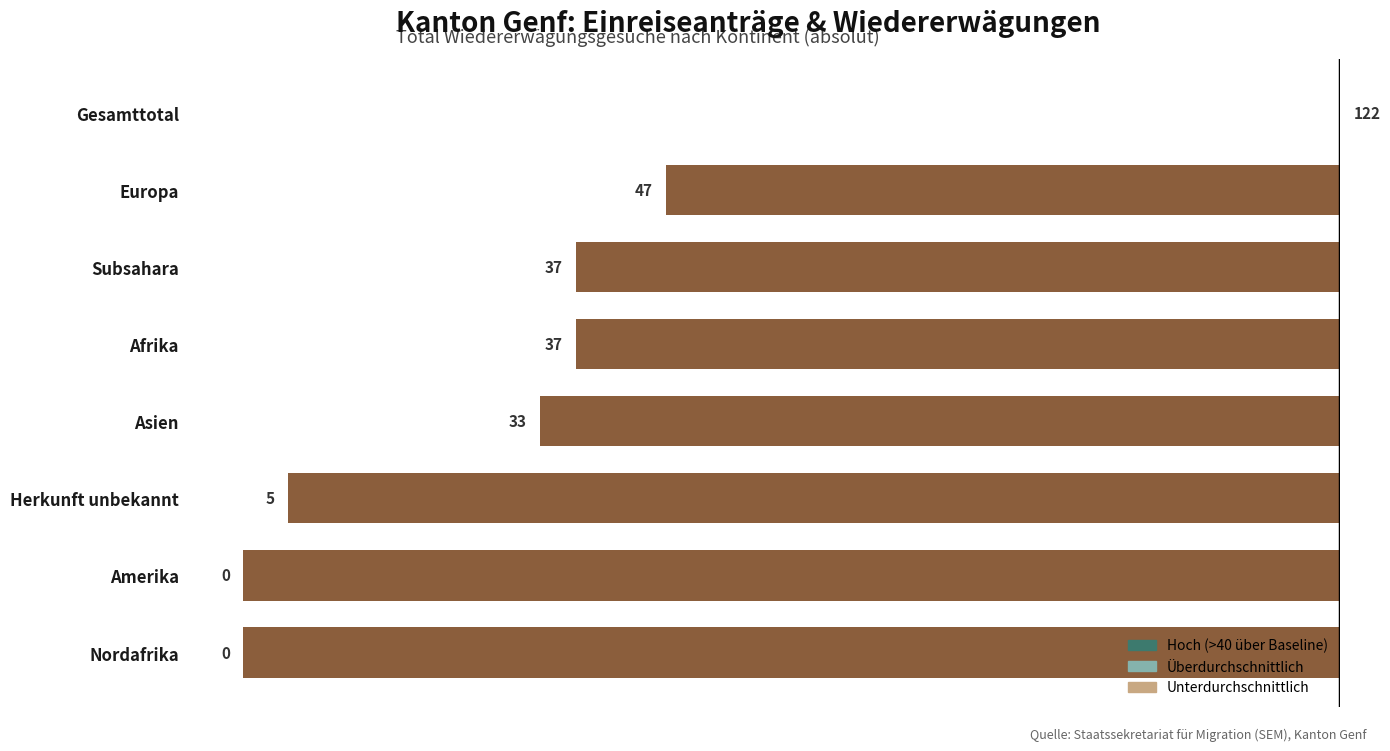

Where is the data nearest to the value -61?

Europa